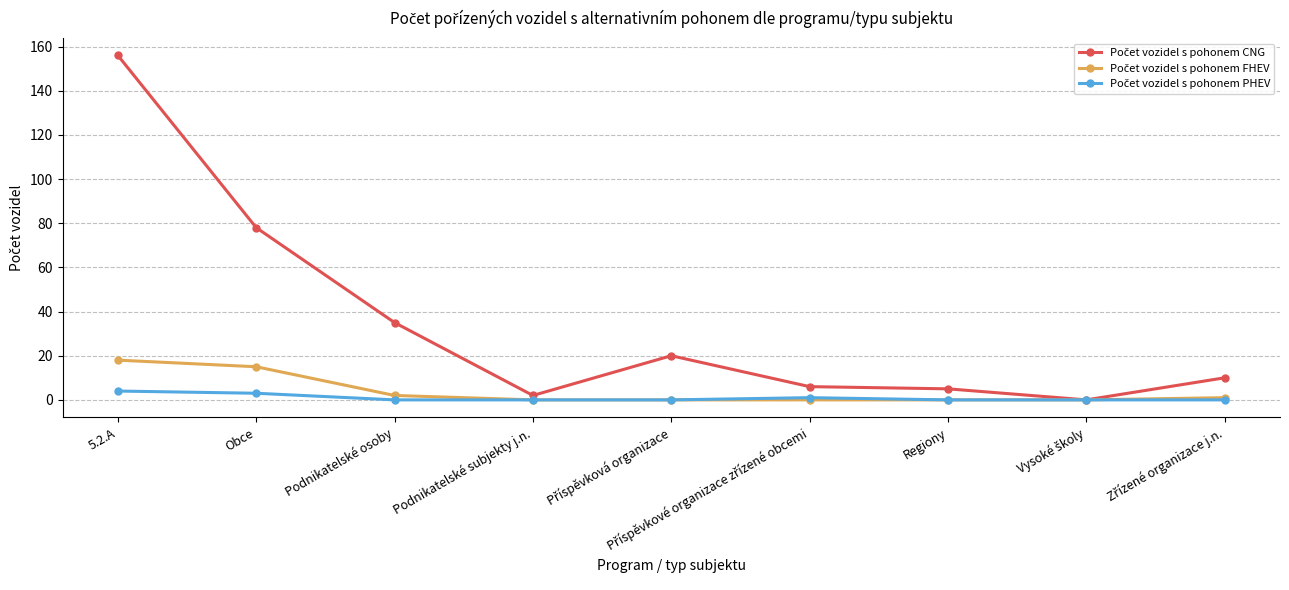

What is the label of the 8th point from the right?

Obce